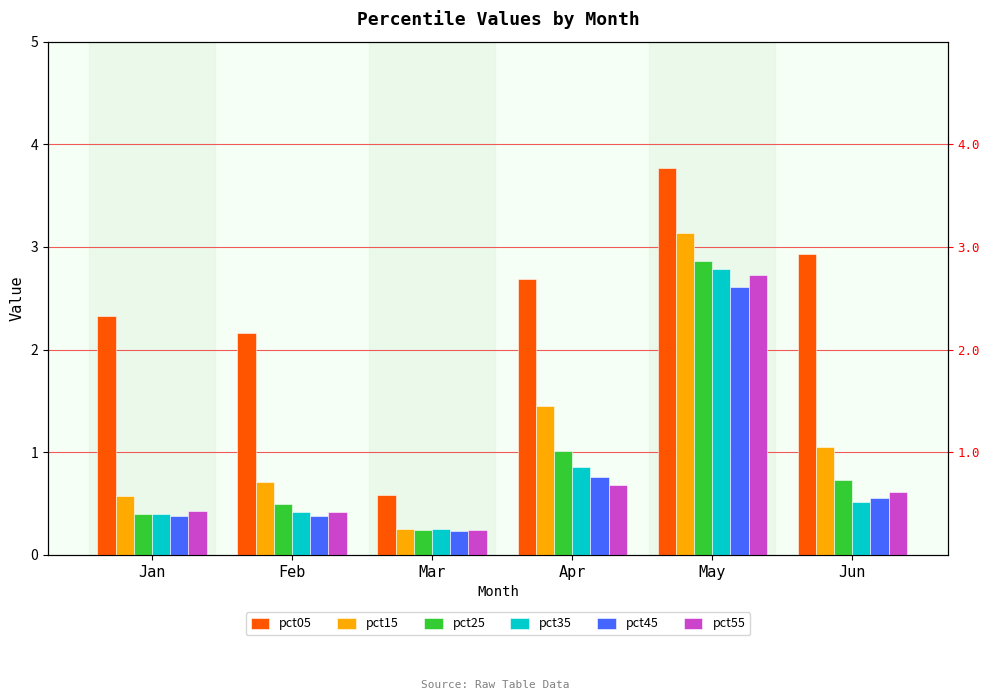

Which label corresponds to the largest value in the chart?

May